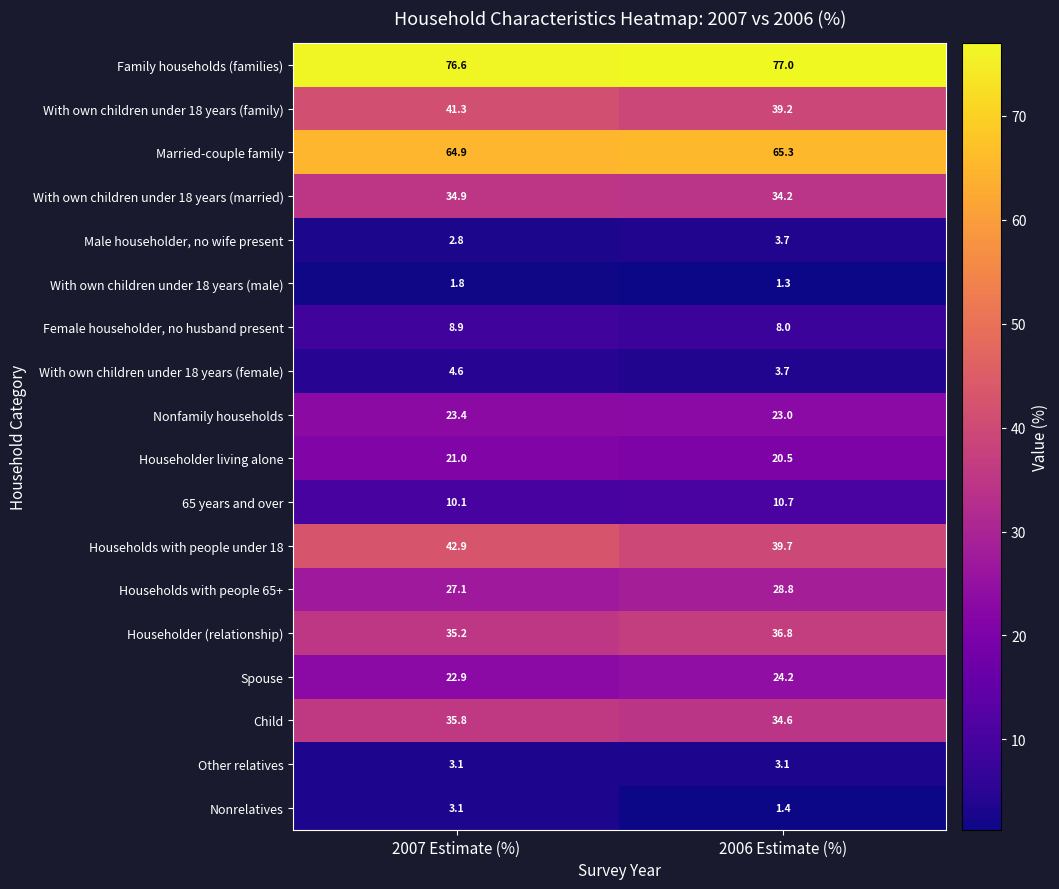

Which series changed the most between 2007 Estimate (%) and 2006 Estimate (%)?

Households with people under 18